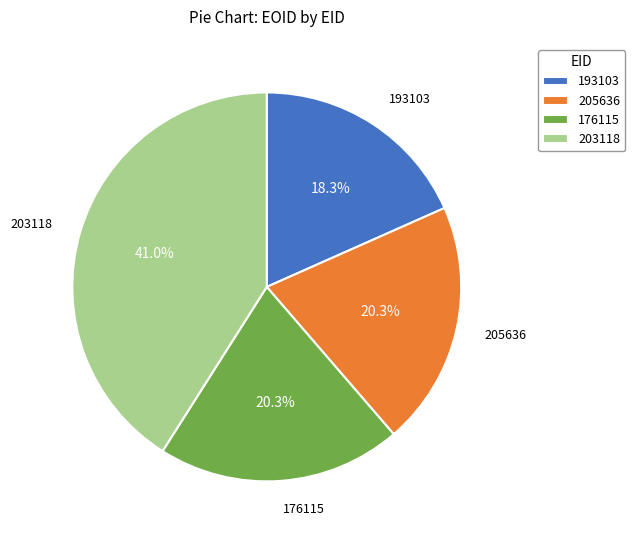

Is 193103 the majority of the pie?

No